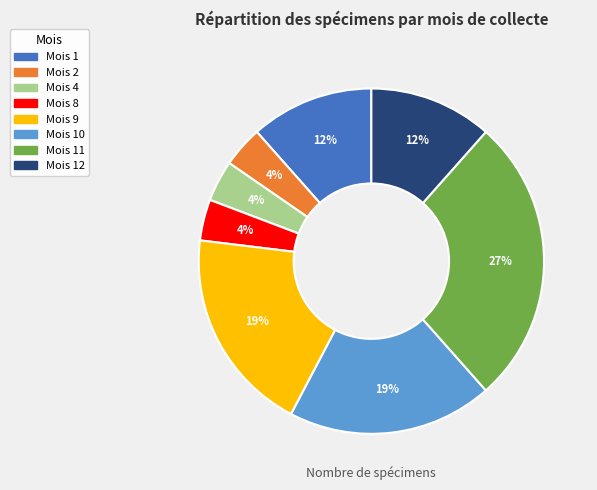

How many segments does this pie chart have?

8